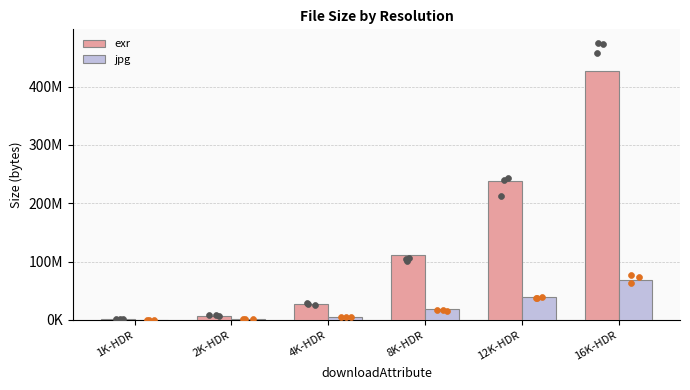

Which series contains the highest Y value?

exr